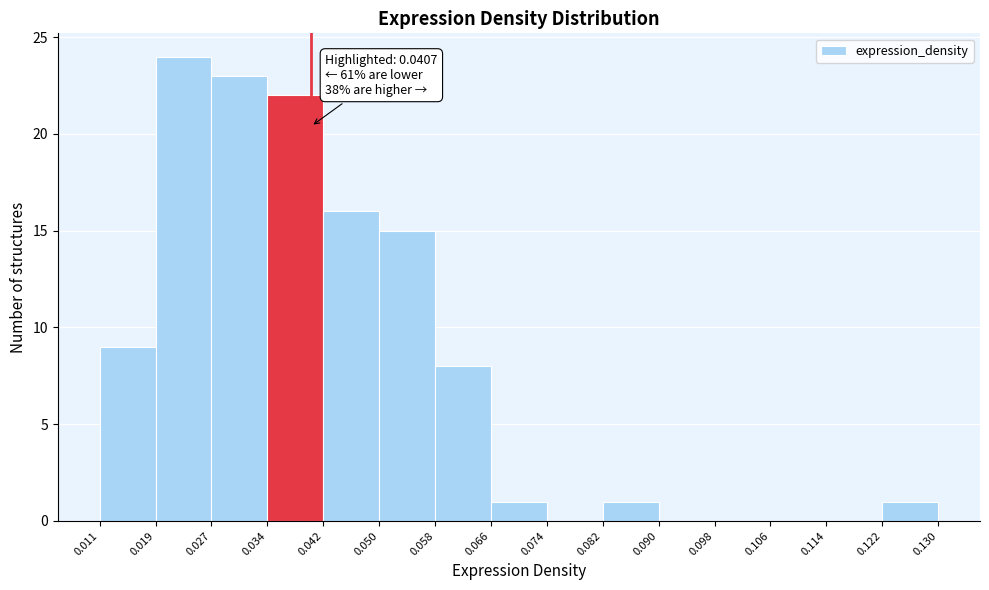

Over which range of the x-axis is the bar tallest?

0.019 to 0.027